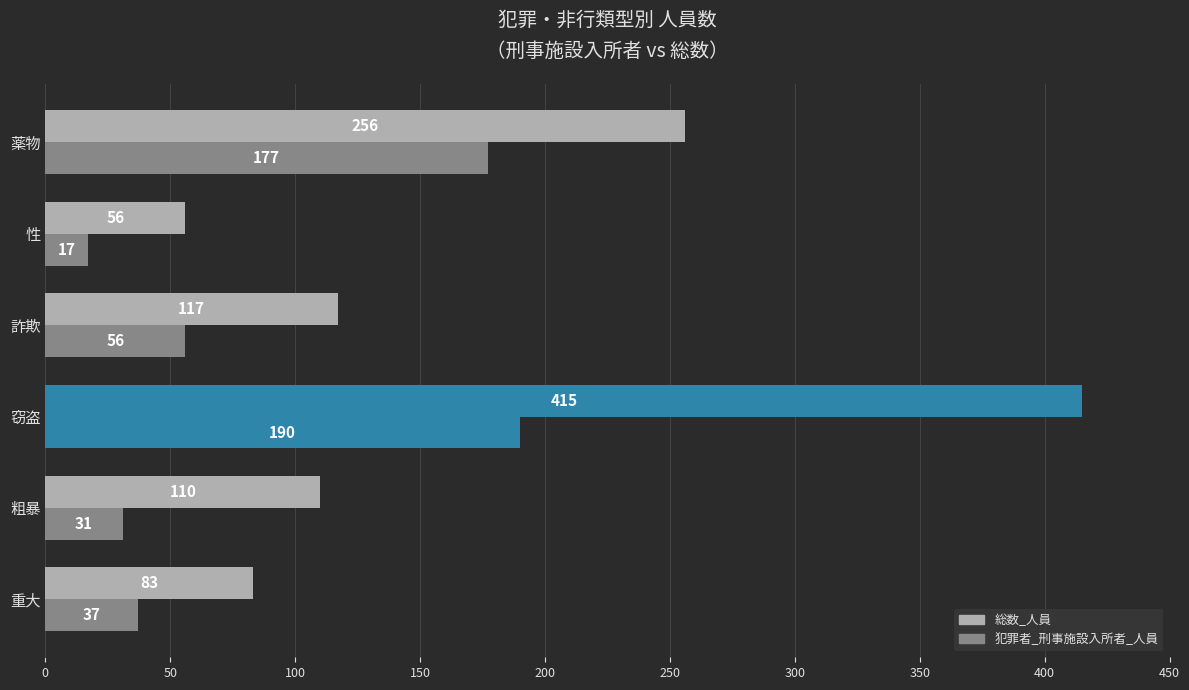

What is the highest value of the 犯罪者_刑事施設入所者_人員 series?

190